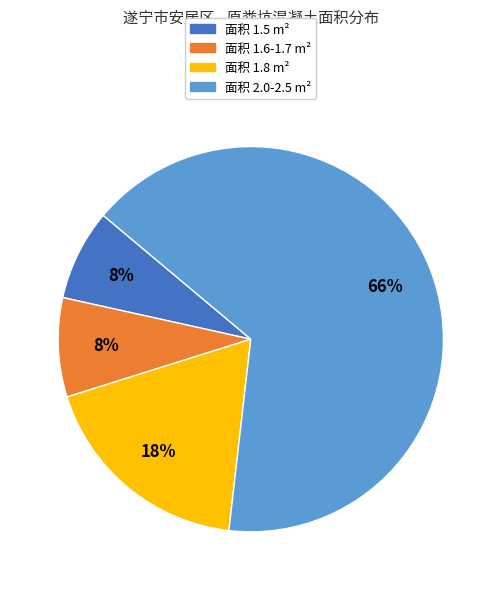

Is there any slice that represents more than half of the pie?

Yes